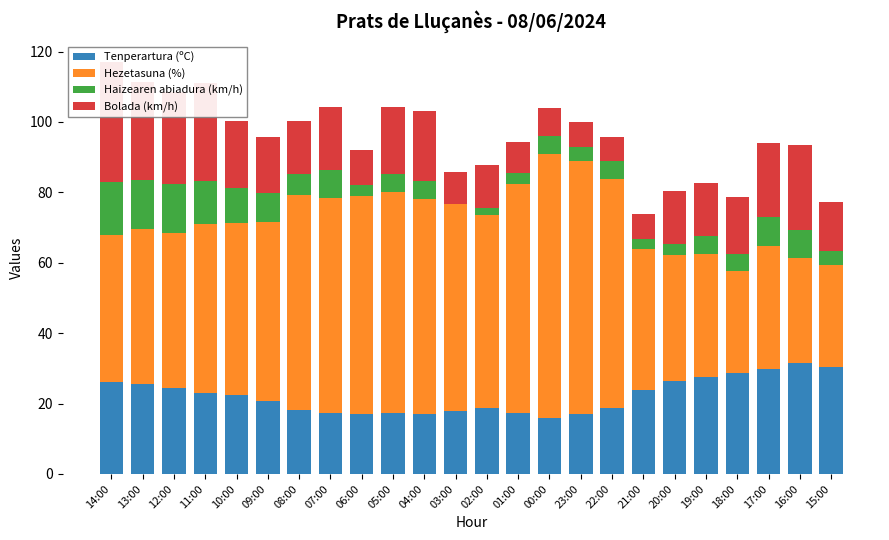

Is the value of Bolada (km/h) at 09:00 greater than the value of Haizearen abiadura (km/h) at 22:00?

Yes